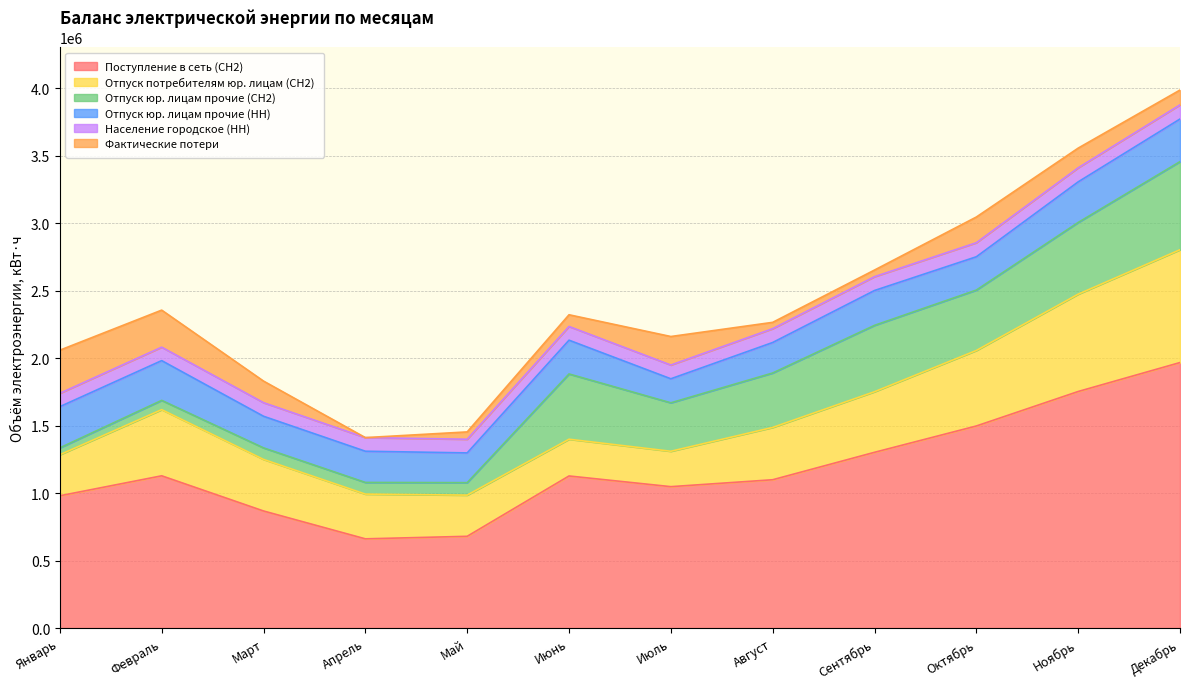

What position from the right is Декабрь?

1